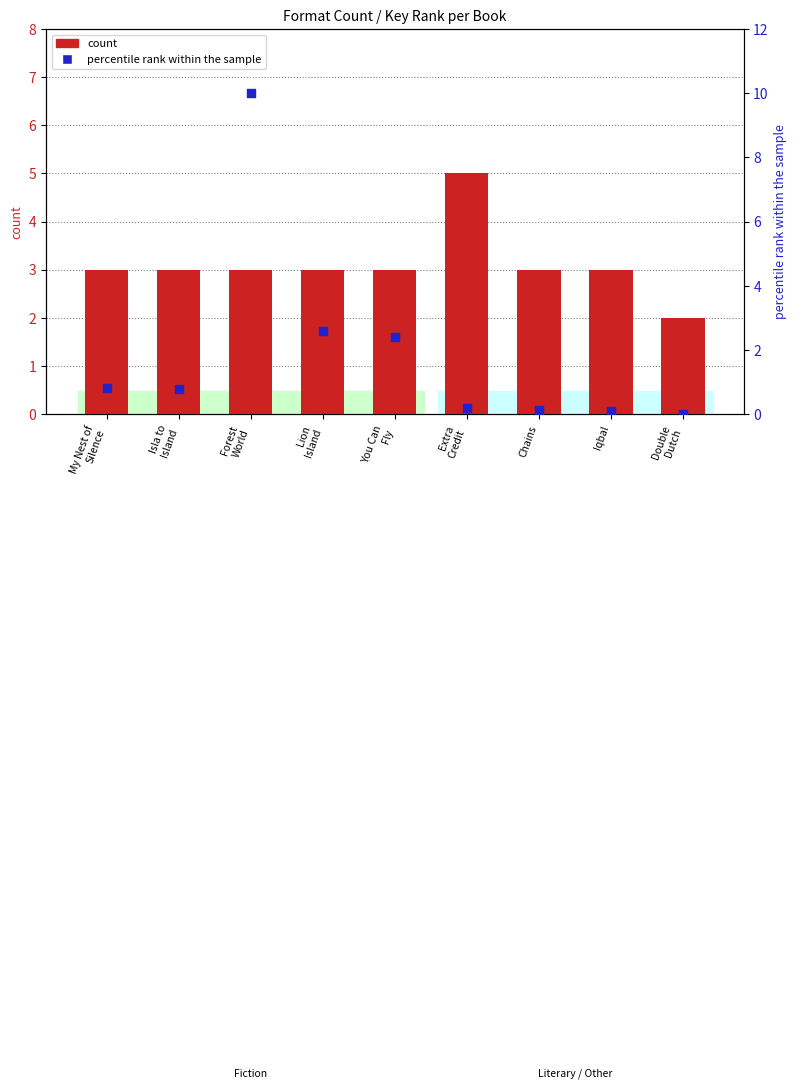

What are all the series names shown in the legend?

count, percentile rank within the sample